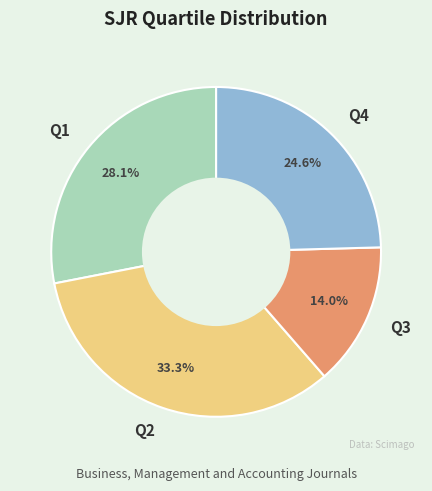

Which category has the smallest portion of the pie?

Q3